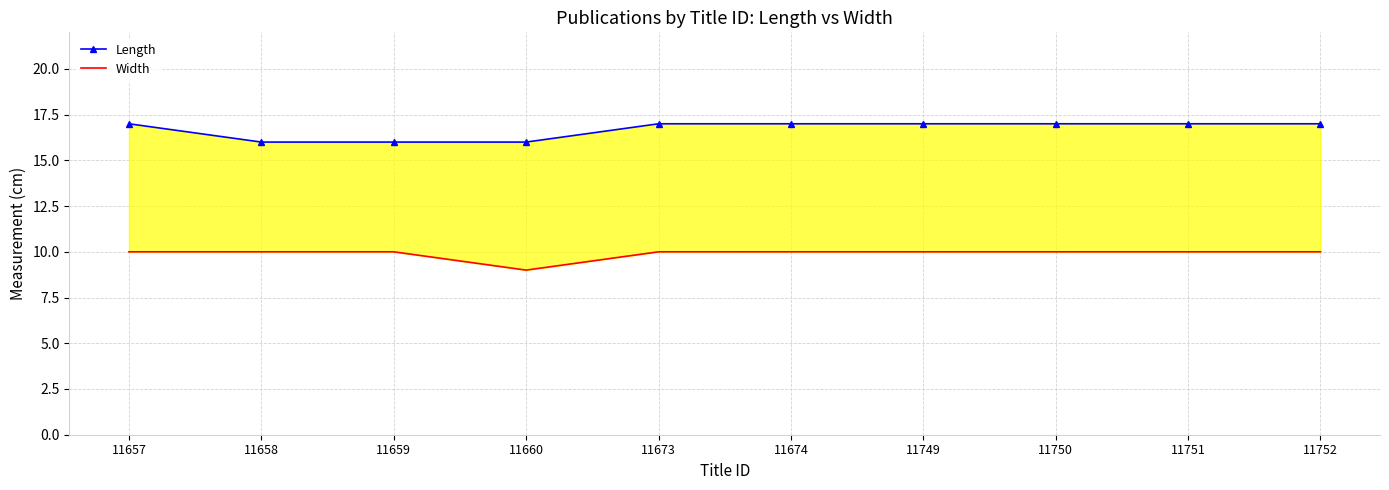

Which series has the widest spread of values?

Length